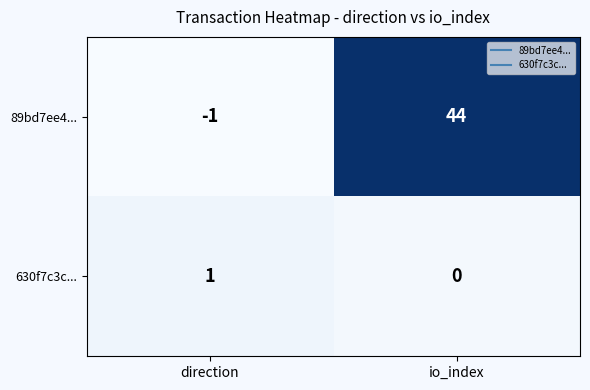

What is the spread (max minus min) of values at io_index?

44